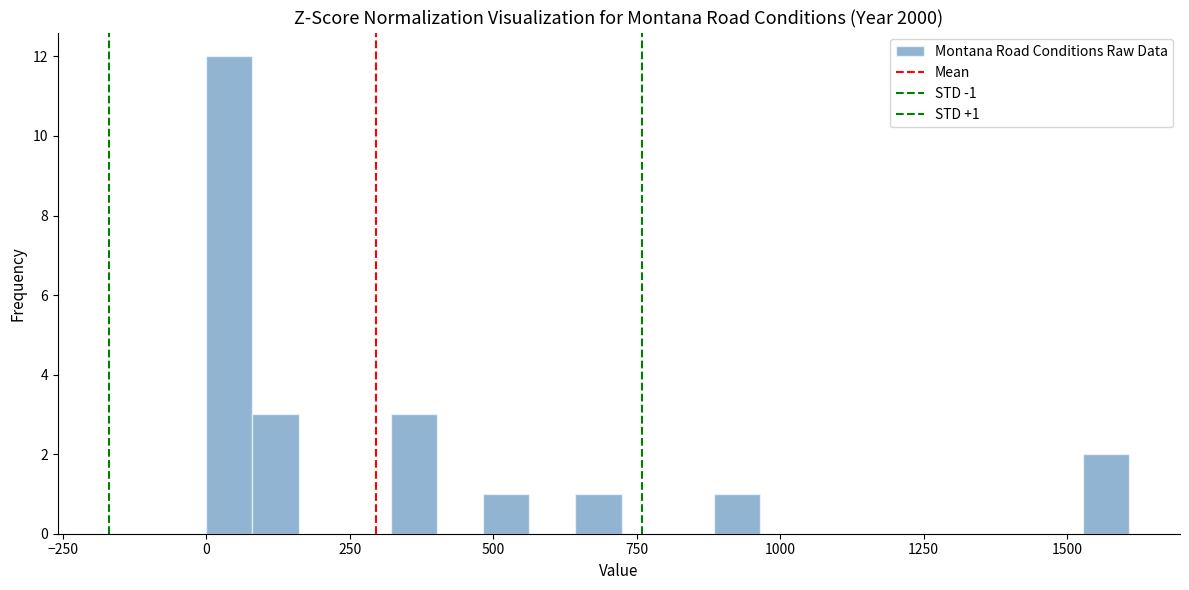

Read against the x-axis, roughly where is the centre of the tallest bar?

50